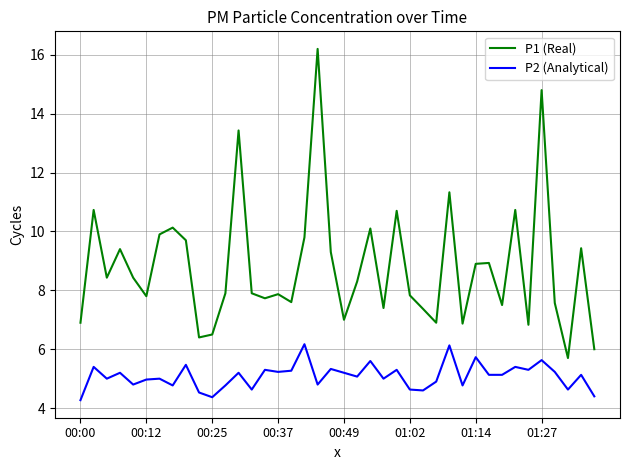

Rank the series by their maximum value, from lowest to highest.

P2 (Analytical), P1 (Real)